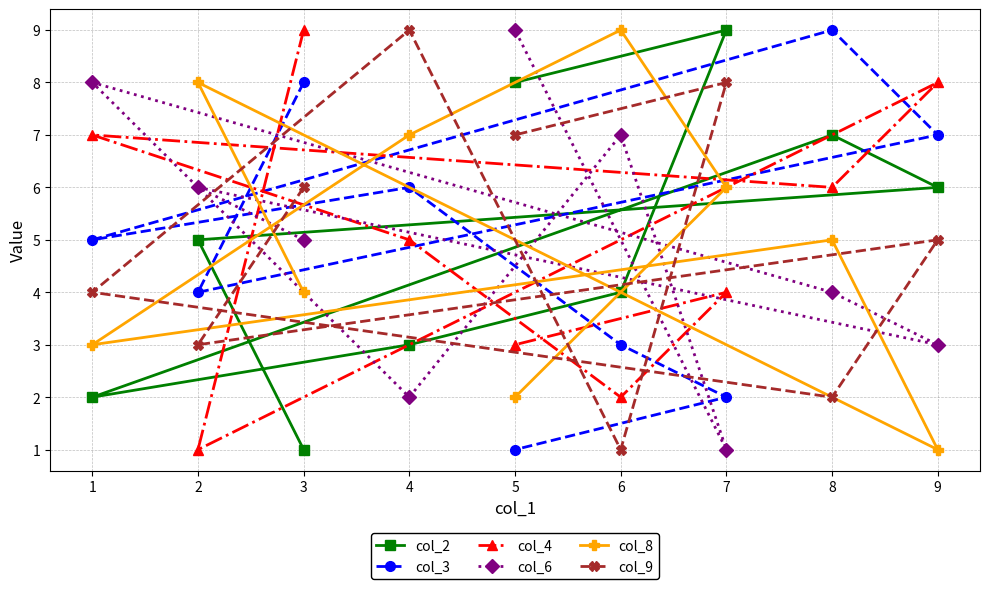

What is the minimum value for col_2?

1